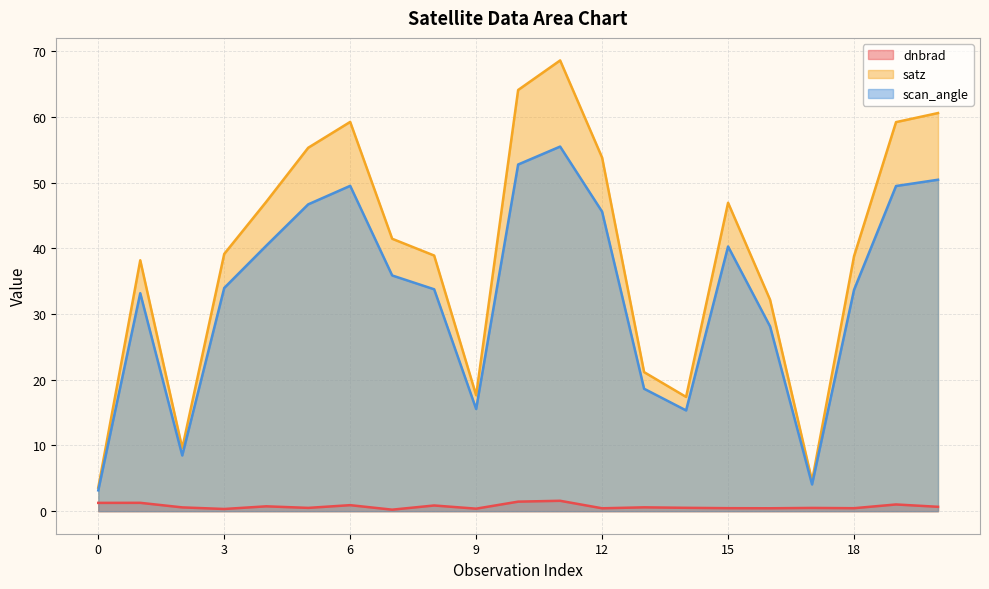

True or false: dnbrad and scan_angle cross at least once.

False